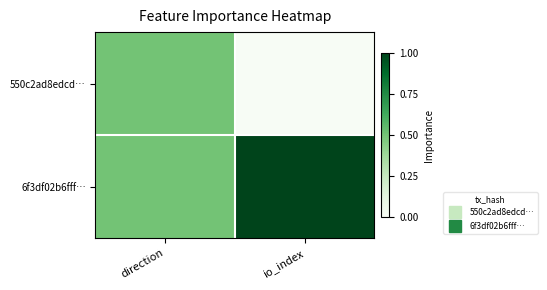

Between direction and io_index, which series saw the biggest shift?

550c2ad8edcd…